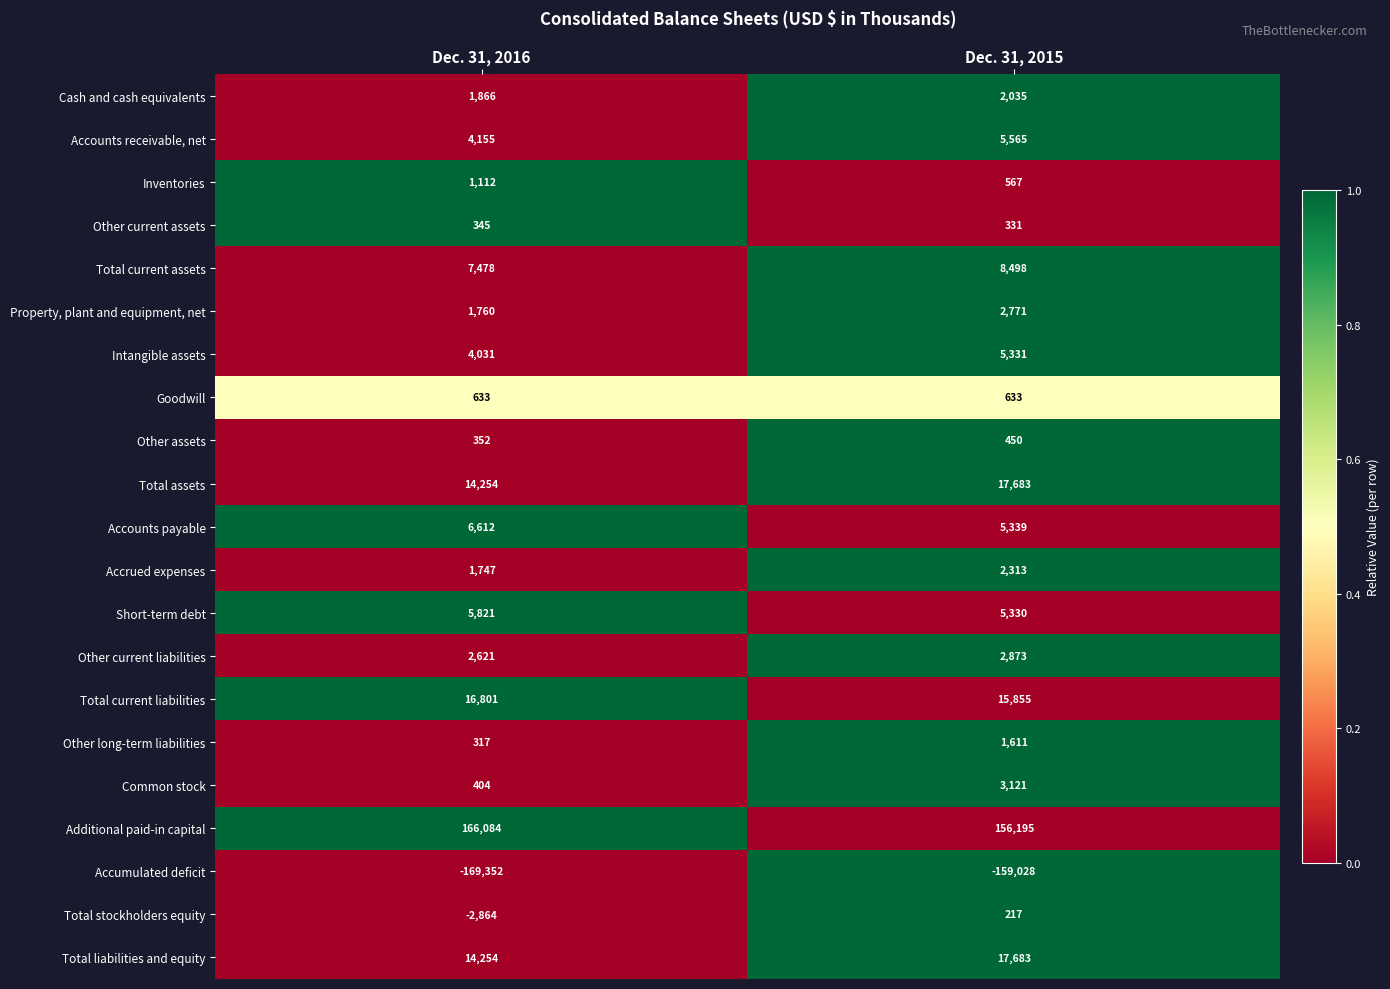

The value of Additional paid-in capital at Dec. 31, 2015 is 58367. True or false?

False